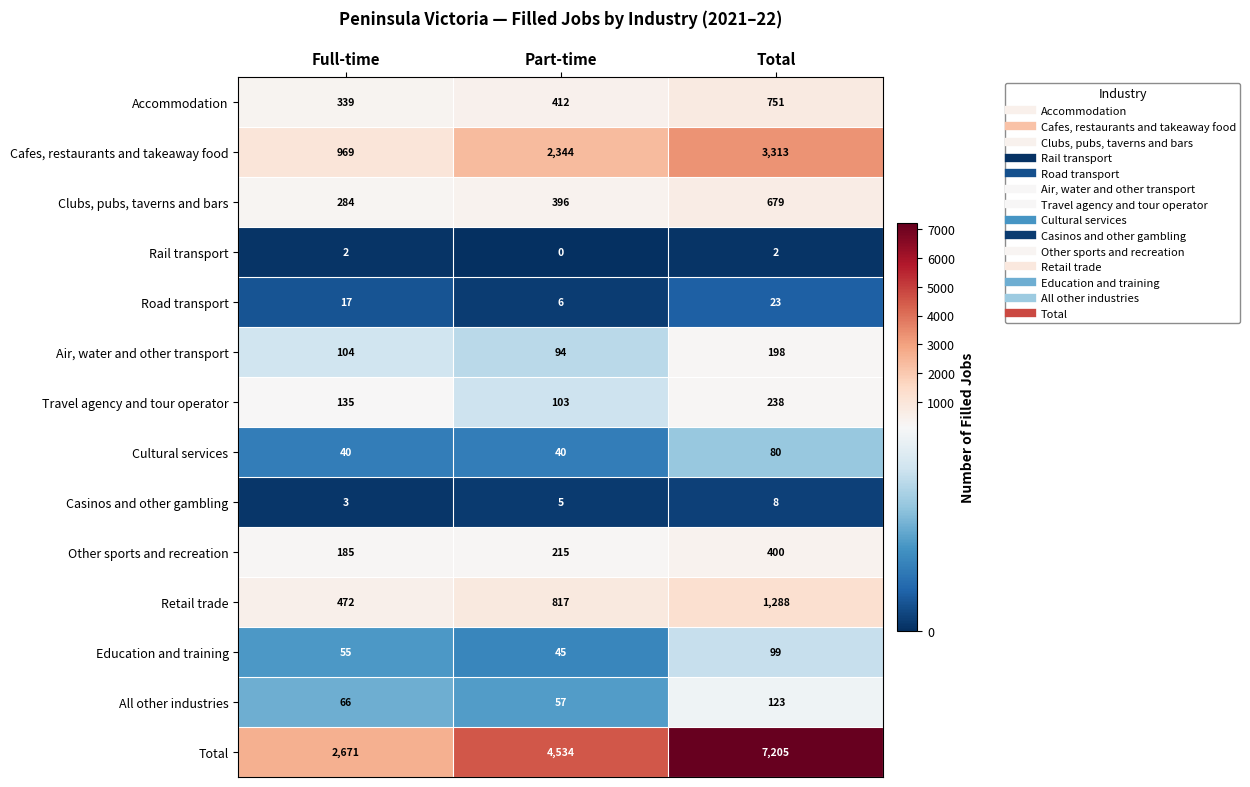

At Full-time, list the series in order from smallest to largest.

Rail transport, Casinos and other gambling, Road transport, Cultural services, Education and training, All other industries, Air, water and other transport, Travel agency and tour operator, Other sports and recreation, Clubs, pubs, taverns and bars, Accommodation, Retail trade, Cafes, restaurants and takeaway food, Total